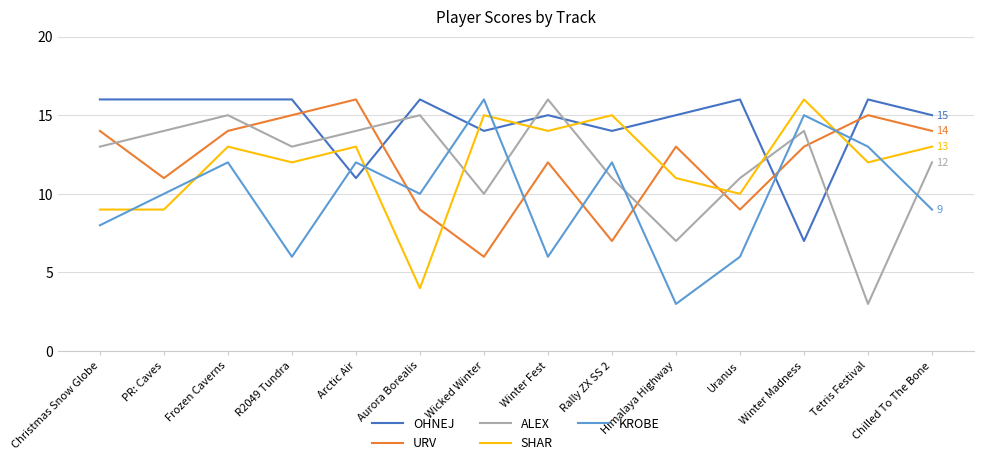

What are all the series names shown in the legend?

OHNEJ, URV, ALEX, SHAR, KROBE